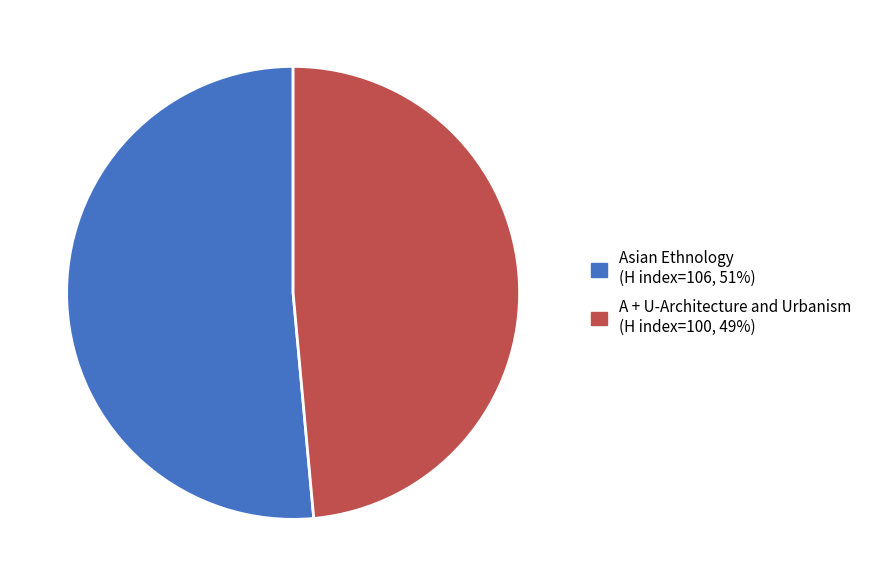

Does A + U-Architecture and Urbanism account for over 50% of the chart?

No